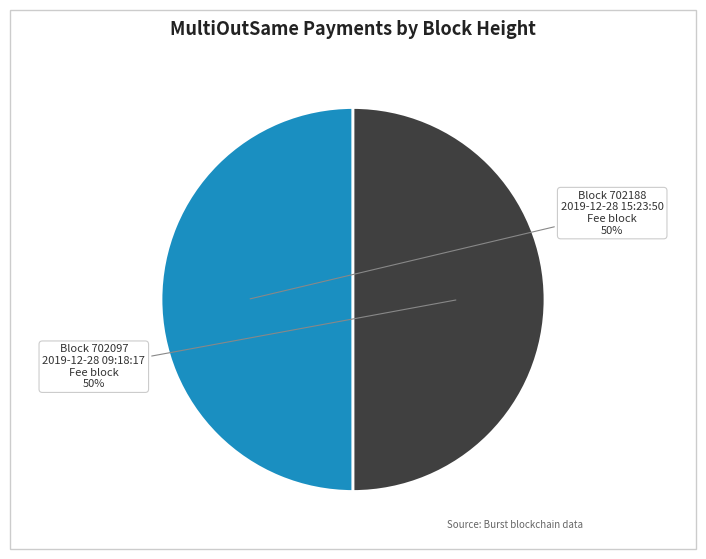

Is it true that Block 702097 is 39% of the pie?

False